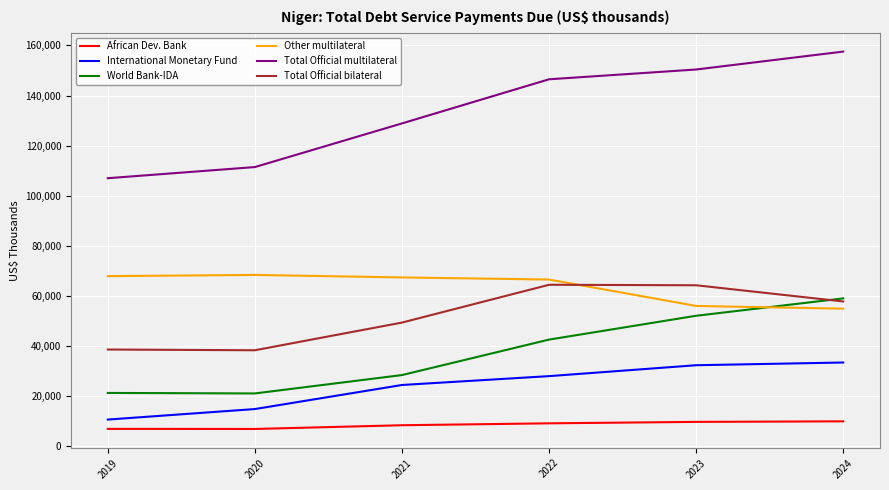

The value of International Monetary Fund at 2023 is 51942. True or false?

False